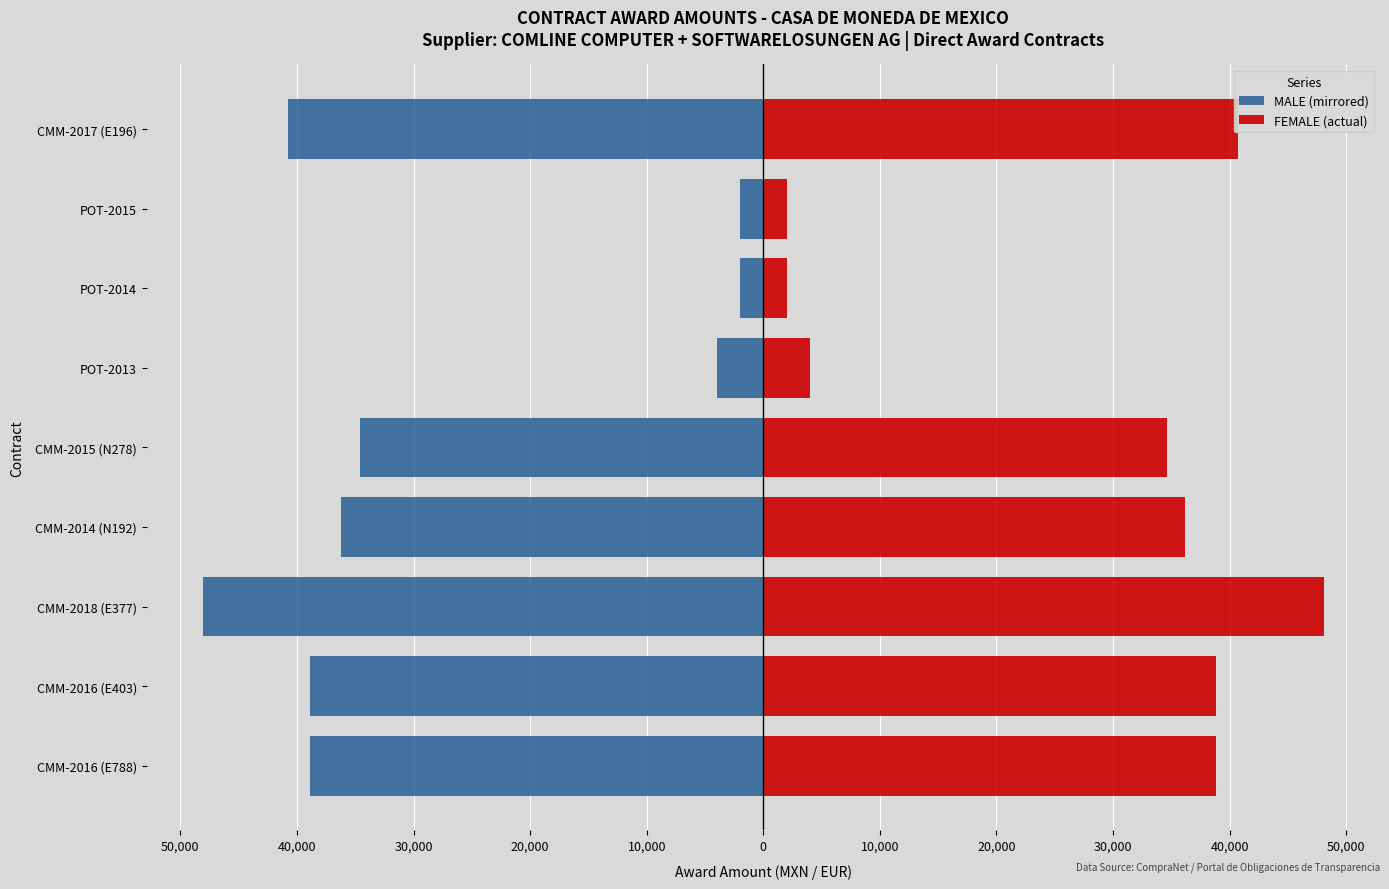

What is the approximate value of FEMALE (actual) at CMM-2017 (E196)?

40738.8